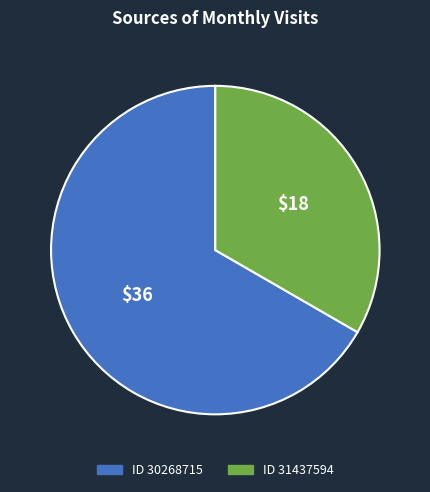

How many slices are in this pie chart?

2